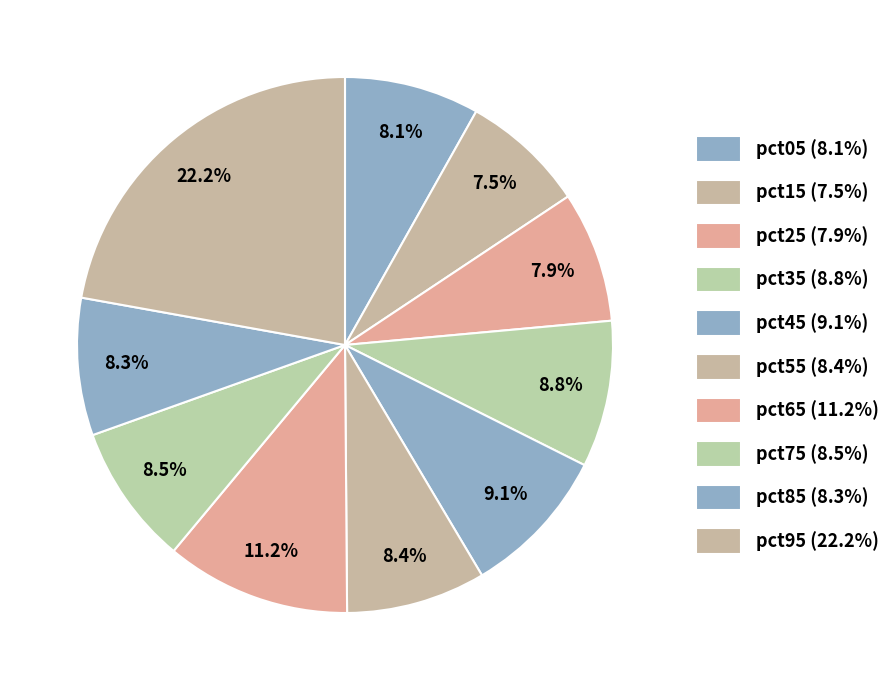

To the nearest percent, what is the difference between the largest and smallest slice percentages?

15%